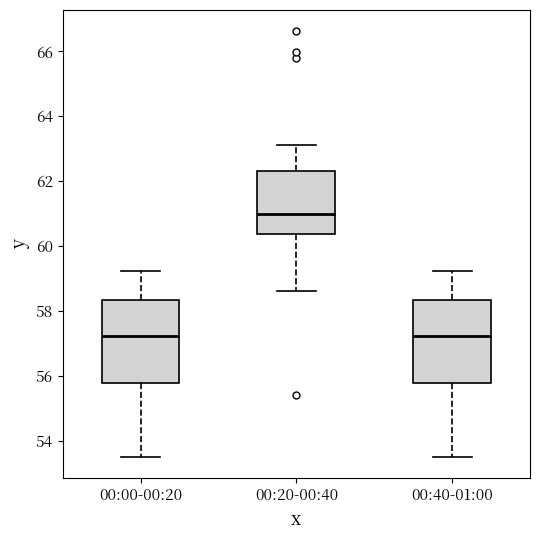

Where does the median line of the box for 00:00-00:20 sit on the y-axis? The values are not printed on the chart, so give them approximately, as read against the axis.

57.2